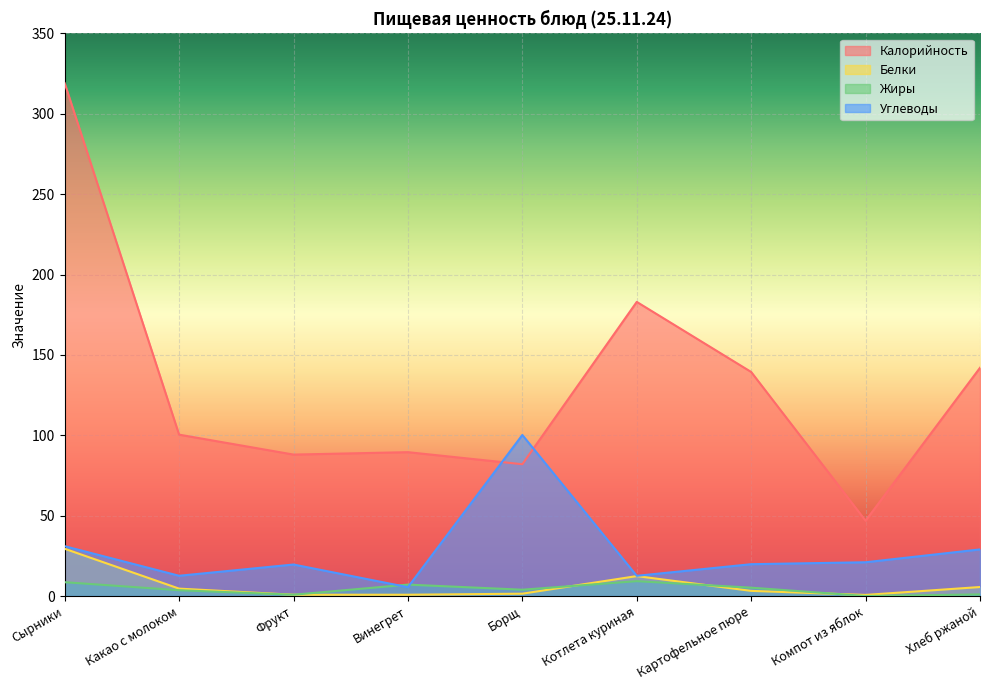

Reading left to right, what are all the values shown in this chart?

Калорийность: 319.1	100.4	88.0	89.5	82.0	183.0	139.4	46.9	142.0
Белки: 29.4	4.6	0.8	0.8	1.4	12.4	3.2	0.7	5.6
Жиры: 8.6	3.6	0.8	7.1	3.9	9.2	5.2	0.0	1.0
Углеводы: 31.0	12.6	19.6	5.5	100.2	12.6	19.8	21.0	29.0